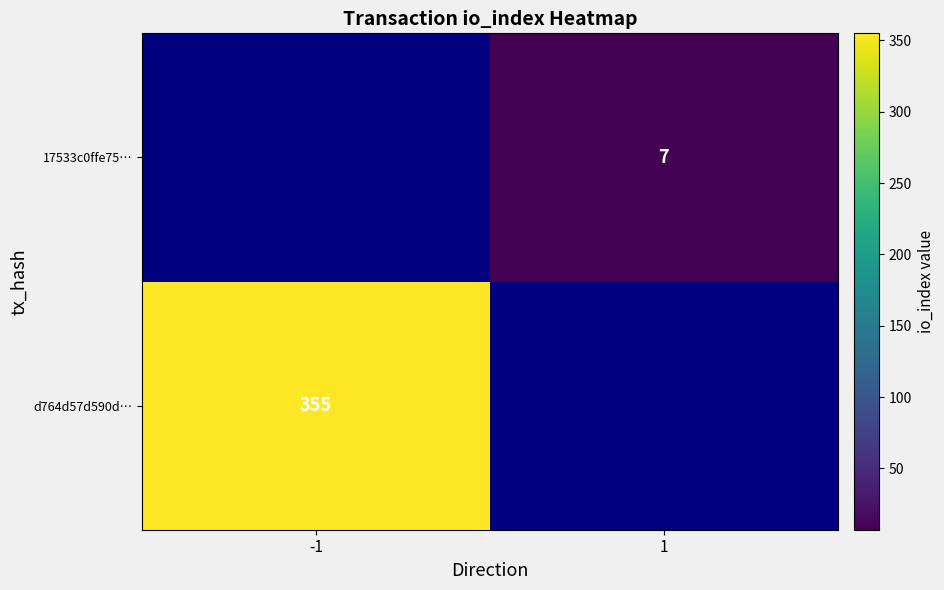

At how many categories does at least one series exceed 82?

1